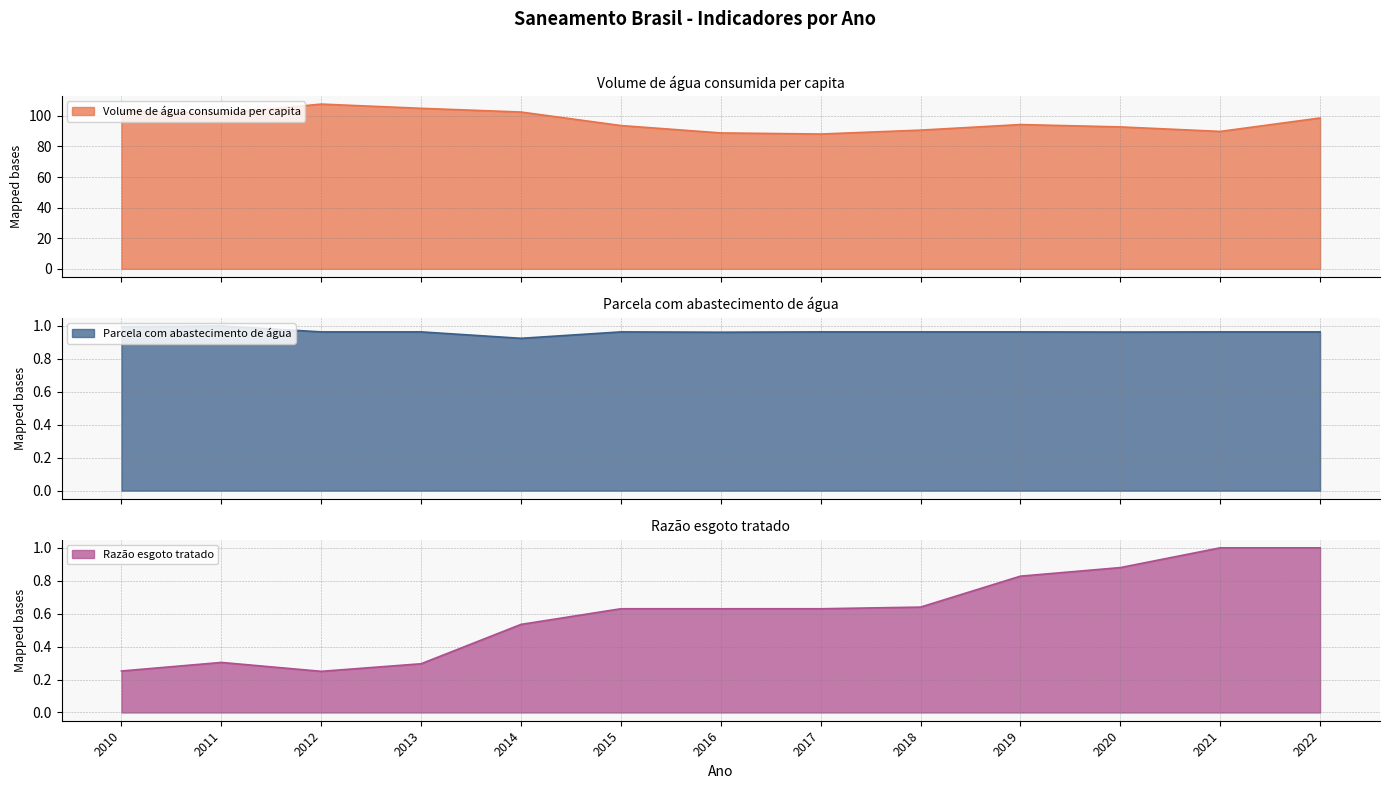

Is it true that Razão esgoto tratado equals 0.2 at 2013?

False